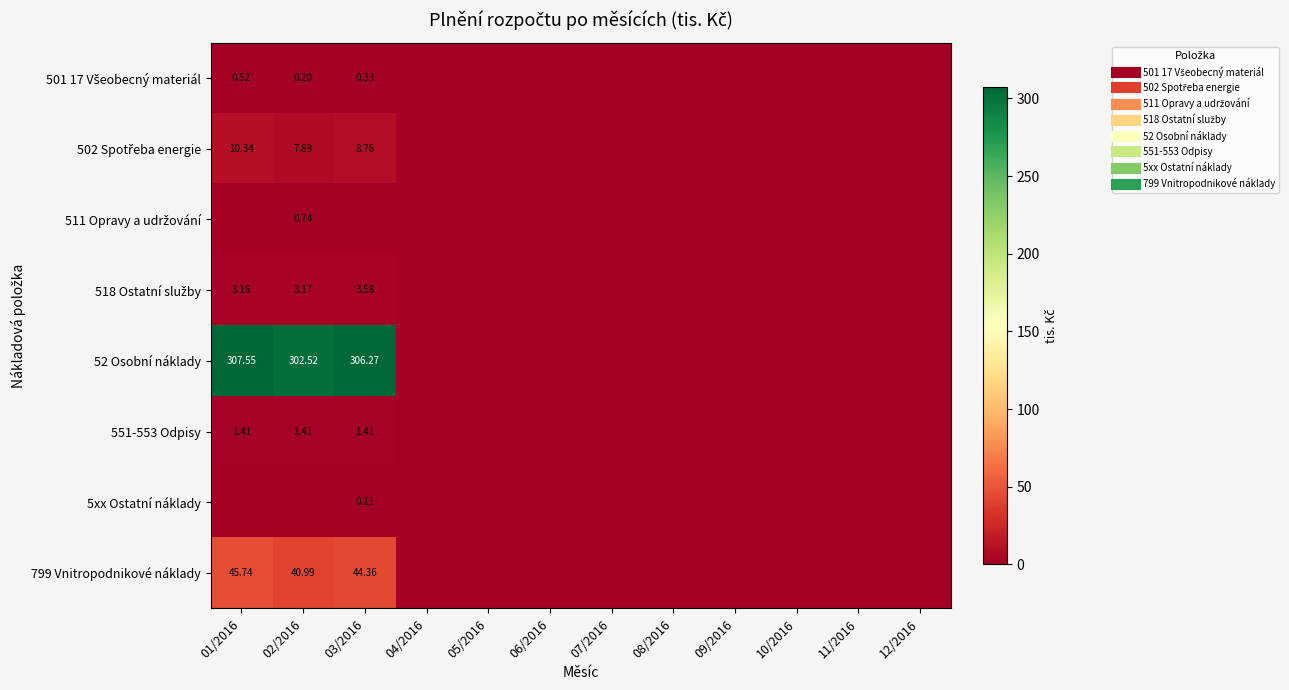

Count the number of data series in this chart.

8